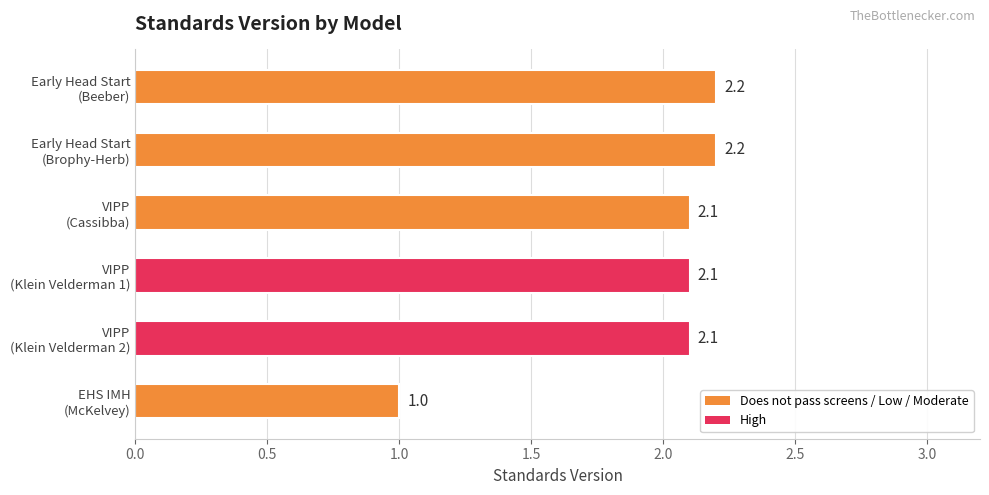

How many bars are there in total?

6